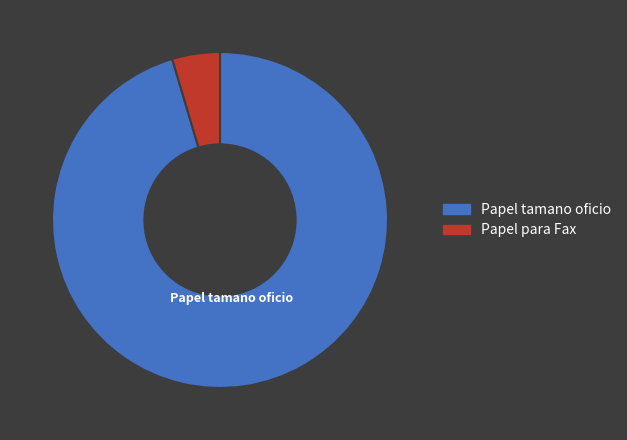

Which has a higher value, Papel tamano oficio or Papel para Fax?

Papel tamano oficio